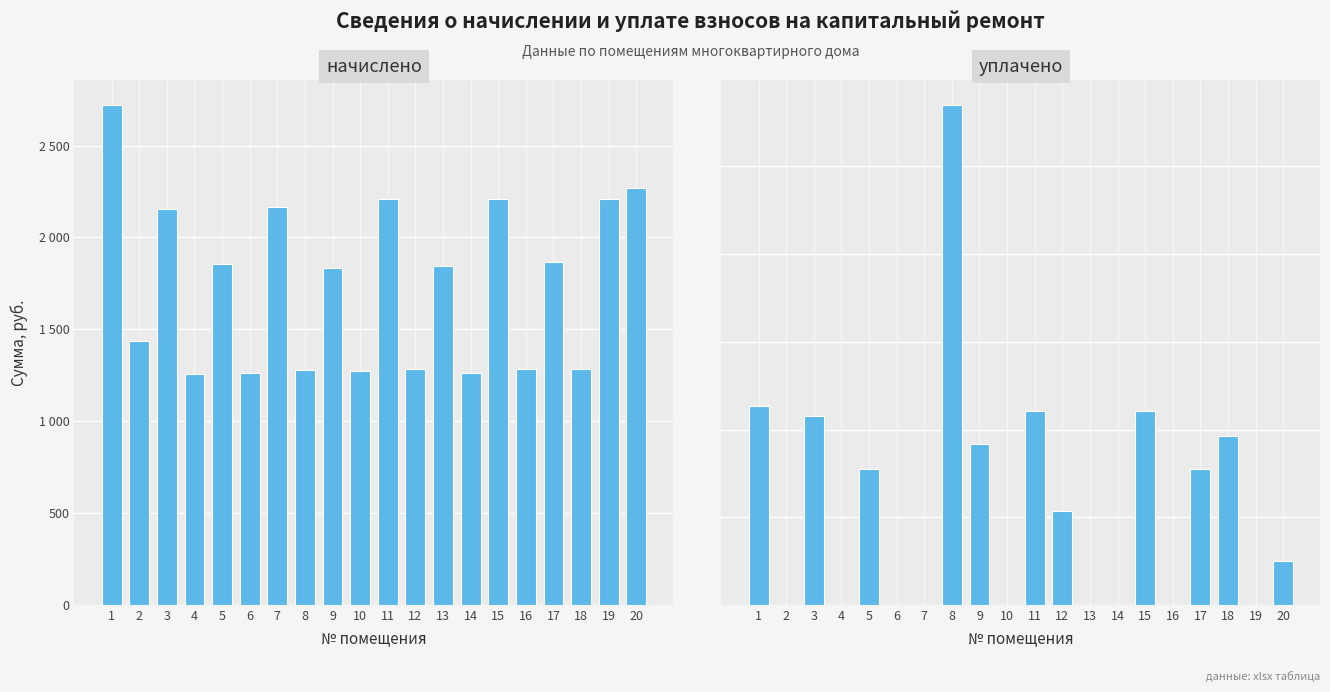

How many bars are there in total?

40